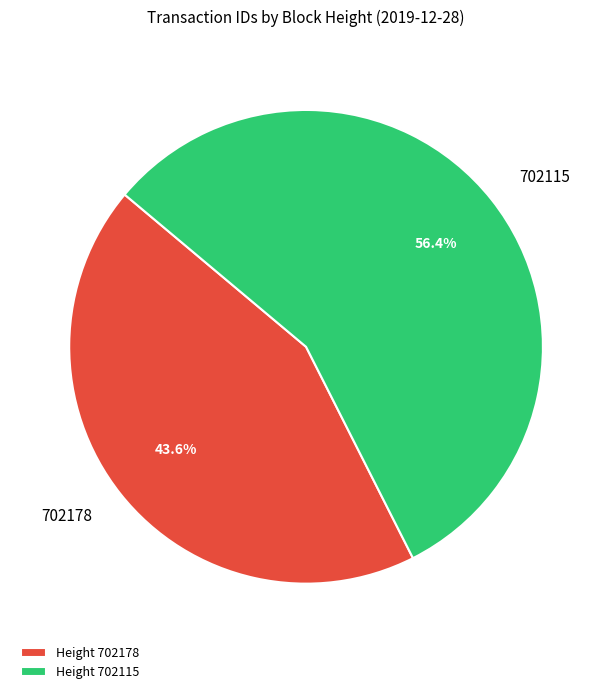

What is the smallest slice in the pie chart?

Height 702178